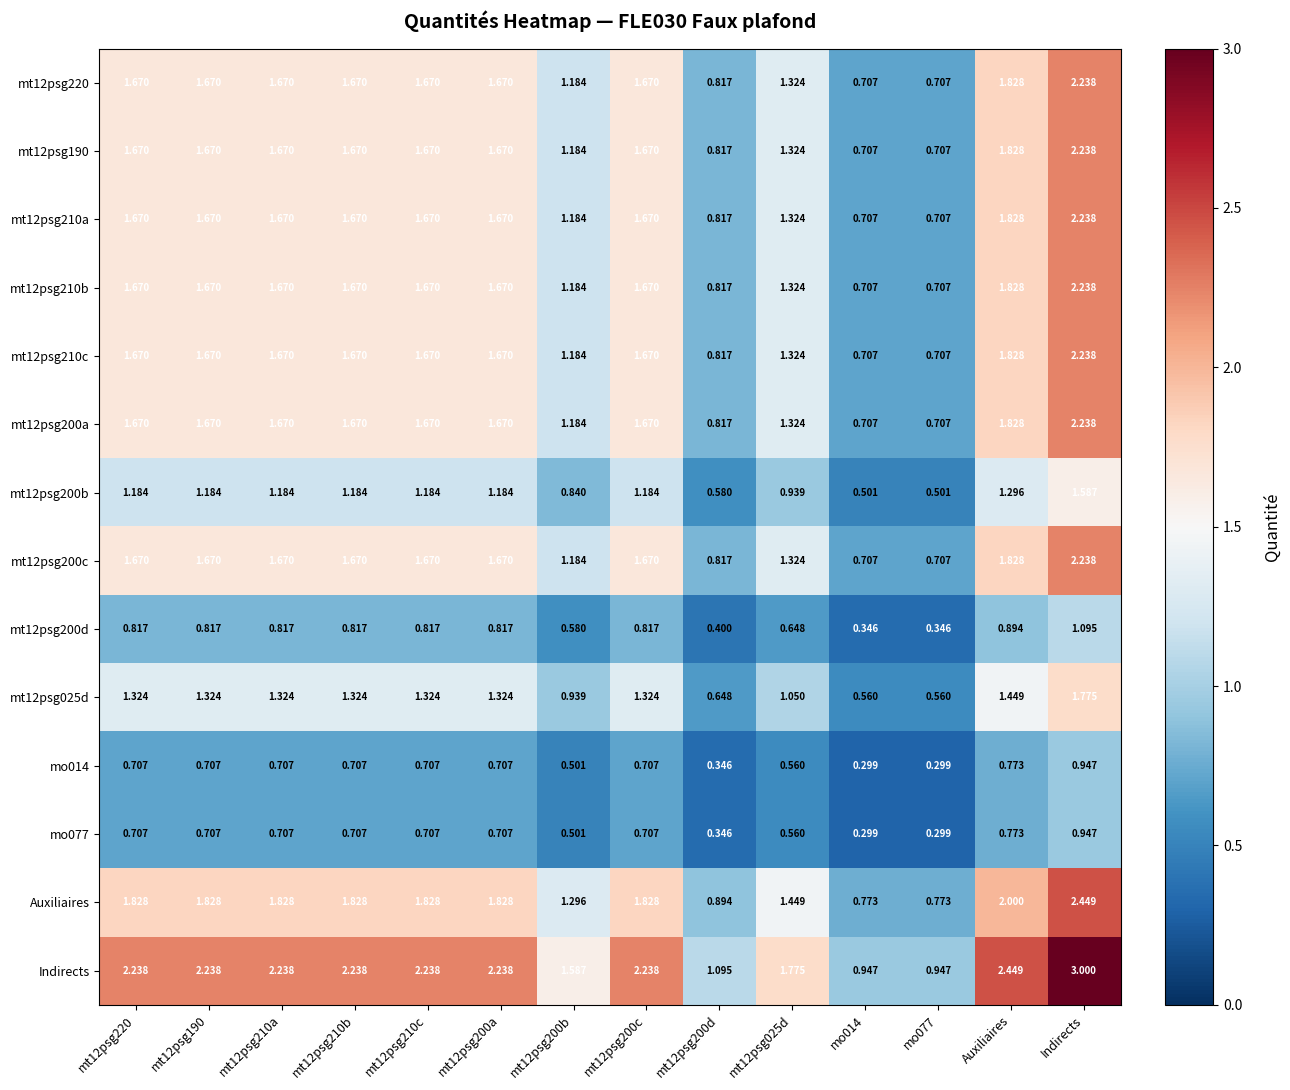

Between mt12psg025d and Indirects, which series saw the biggest shift?

Indirects